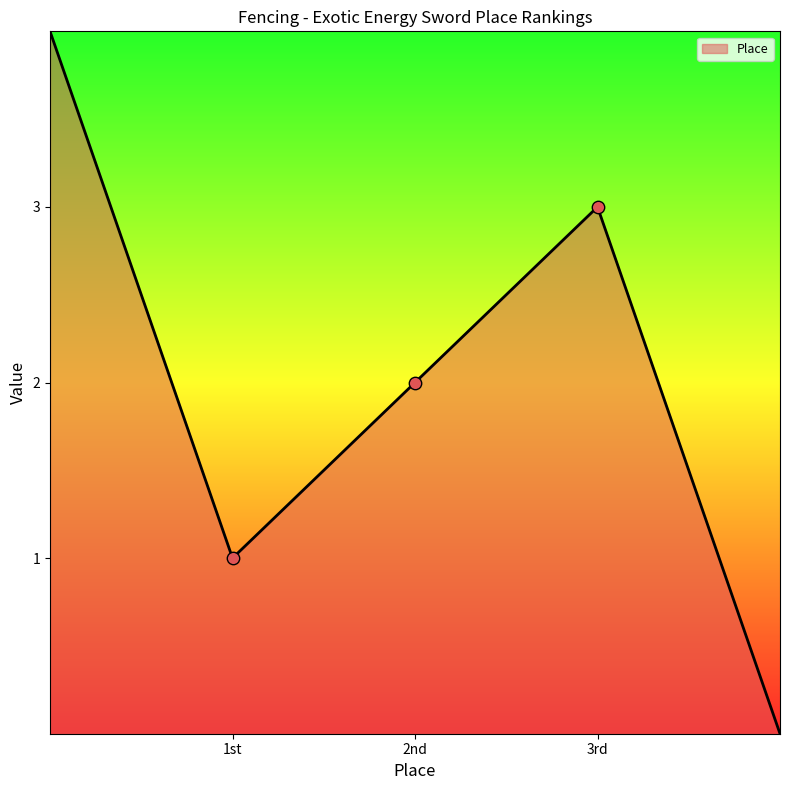

What is the difference between the maximum and second lowest values?

3